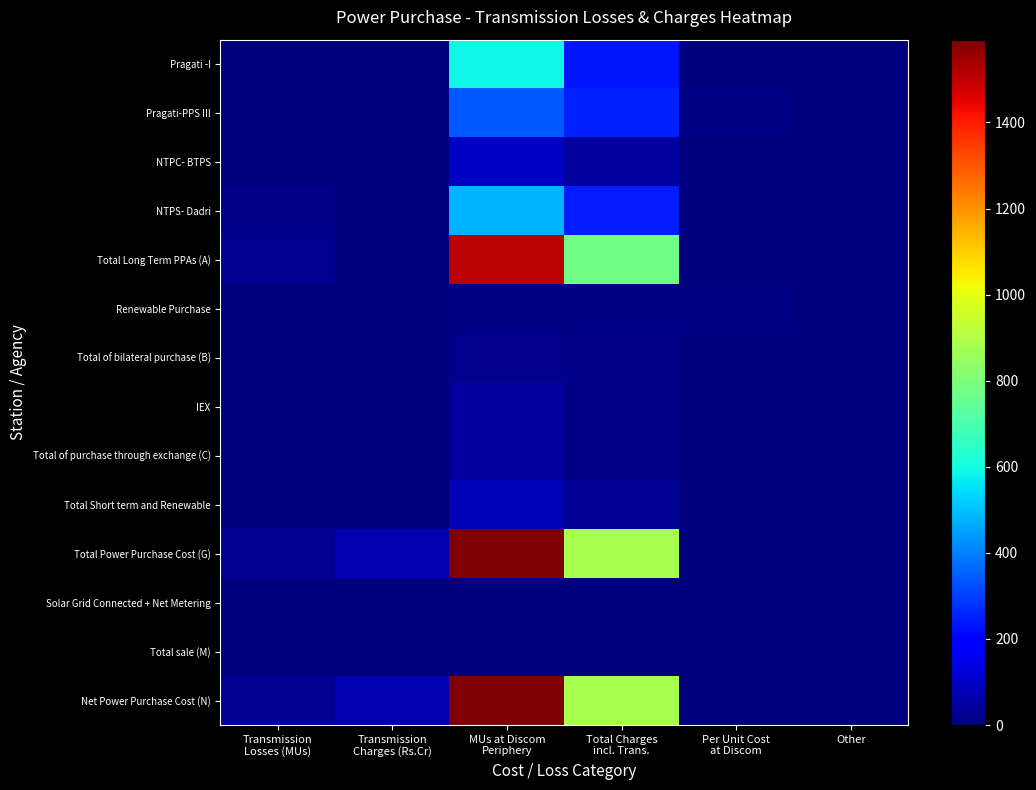

At how many categories does at least one series exceed 718?

2